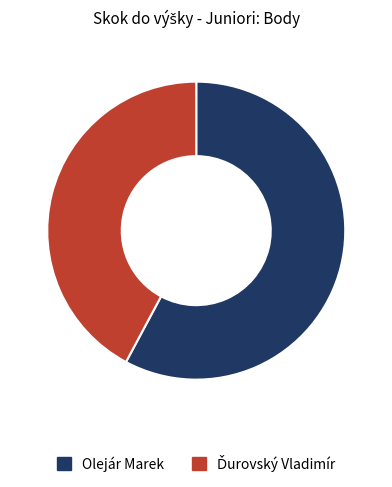

Does Olejár Marek represent more than half of the total?

Yes